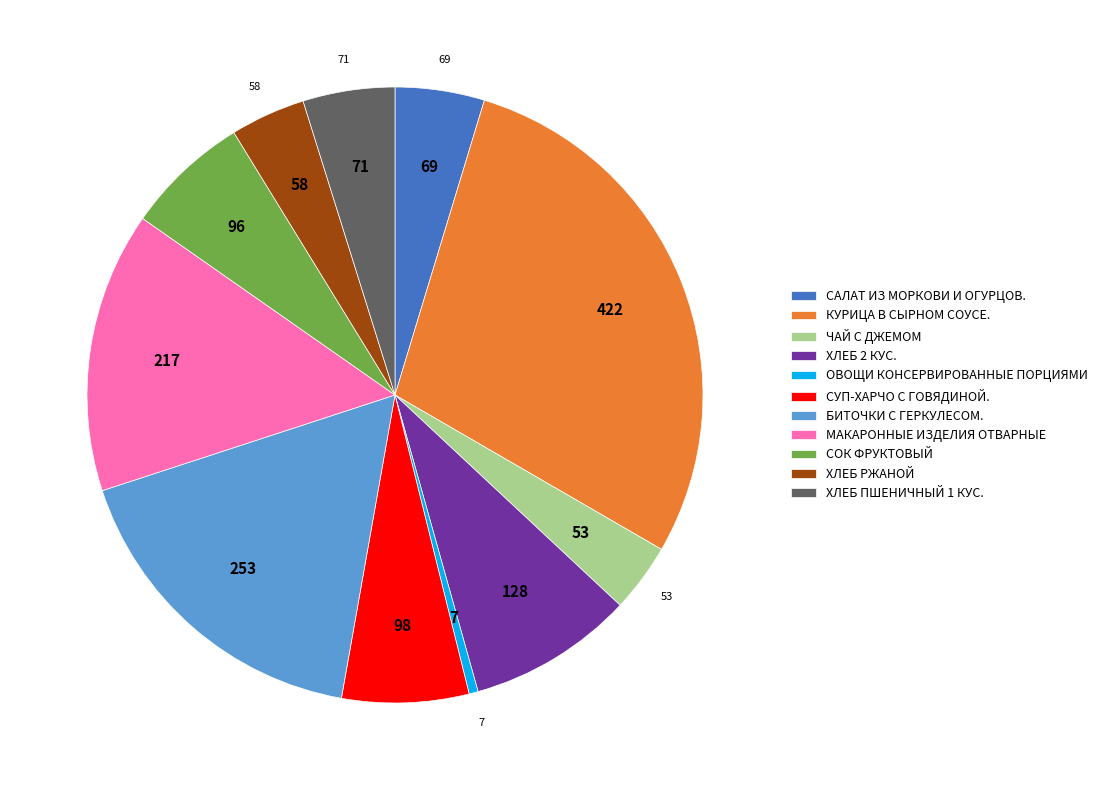

Approximately how many times larger is the value at БИТОЧКИ С ГЕРКУЛЕСОМ. compared to ЧАЙ С ДЖЕМОМ?

4.8